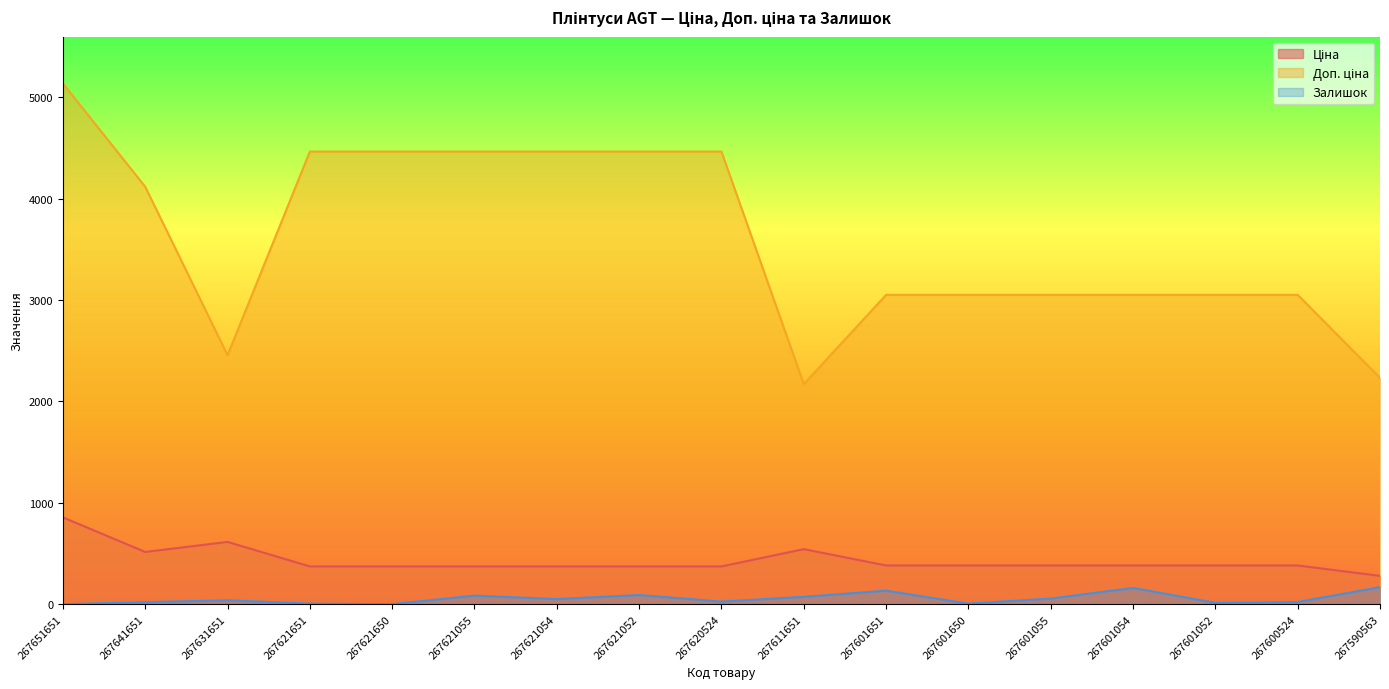

Reading left to right, what are all the values shown in this chart?

Ціна: 267651651=856.4	267641651=514.9	267631651=614.1	267621651=372.2	267621650=372.2	267621055=372.2	267621054=372.2	267621052=372.2	267620524=372.2	267611651=542.8	267601651=381.5	267601650=381.5	267601055=381.5	267601054=381.5	267601052=381.5	267600524=381.5	267590563=279.1
Доп. ціна: 267651651=5138.1	267641651=4119.0	267631651=2456.5	267621651=4466.4	267621650=4466.4	267621055=4466.4	267621054=4466.4	267621052=4466.4	267620524=4466.4	267611651=2171.2	267601651=3052.1	267601650=3052.1	267601055=3052.1	267601054=3052.1	267601052=3052.1	267600524=3052.1	267590563=2233.2
Залишок: 267651651=0.0	267641651=19.0	267631651=38.0	267621651=5.0	267621650=0.0	267621055=84.0	267621054=50.0	267621052=90.0	267620524=25.0	267611651=72.0	267601651=133.0	267601650=5.0	267601055=55.0	267601054=160.0	267601052=13.0	267600524=21.0	267590563=168.0